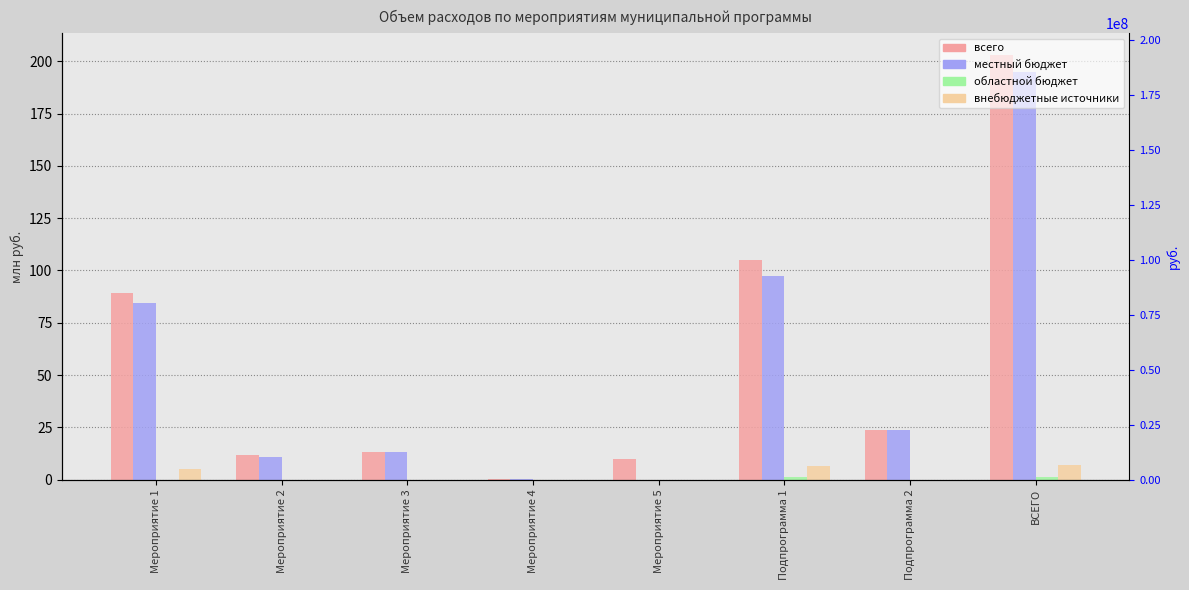

What is the maximum value for внебюджетные источники?

7.2